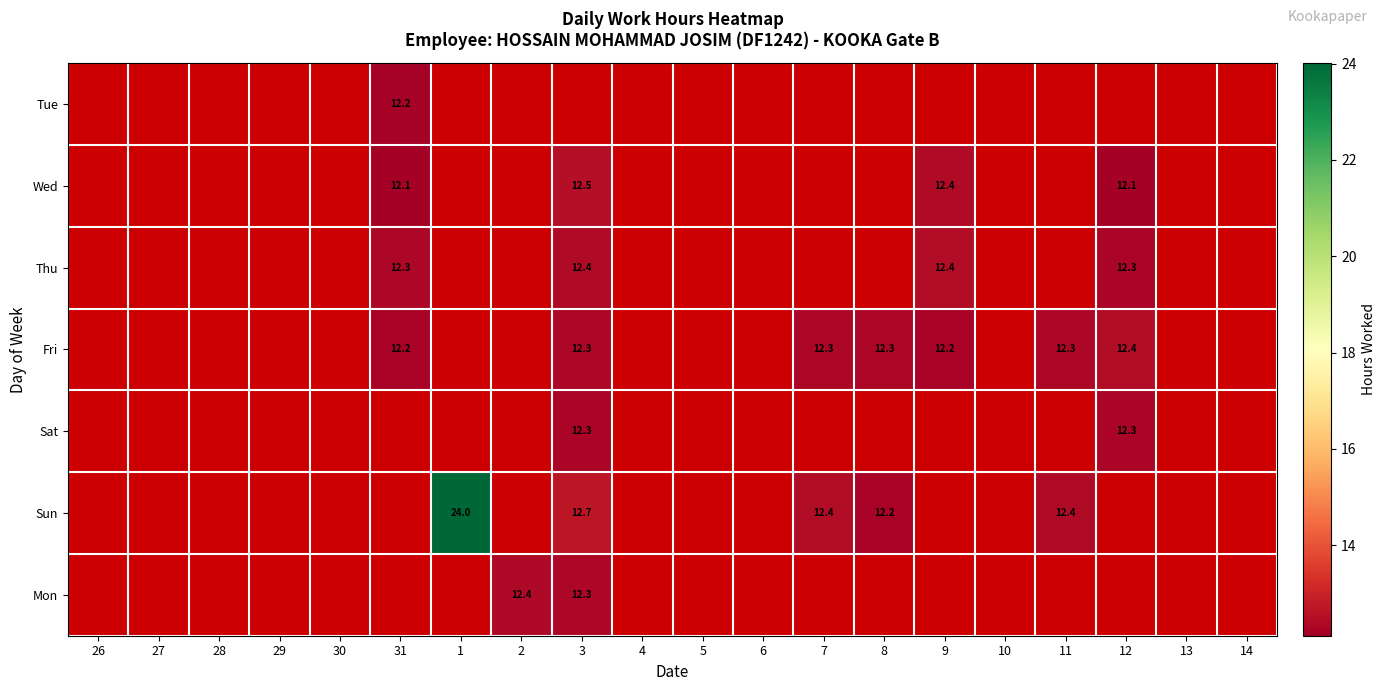

Count the number of data series in this chart.

7